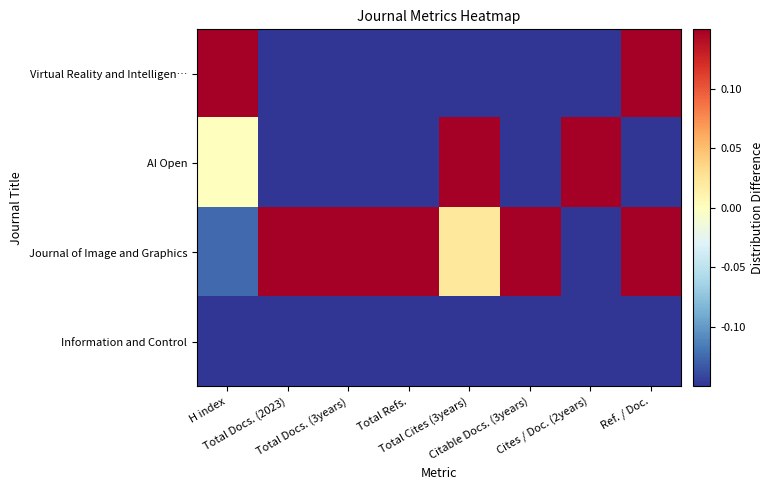

At which category is the sum across all series the highest?

Ref. / Doc.